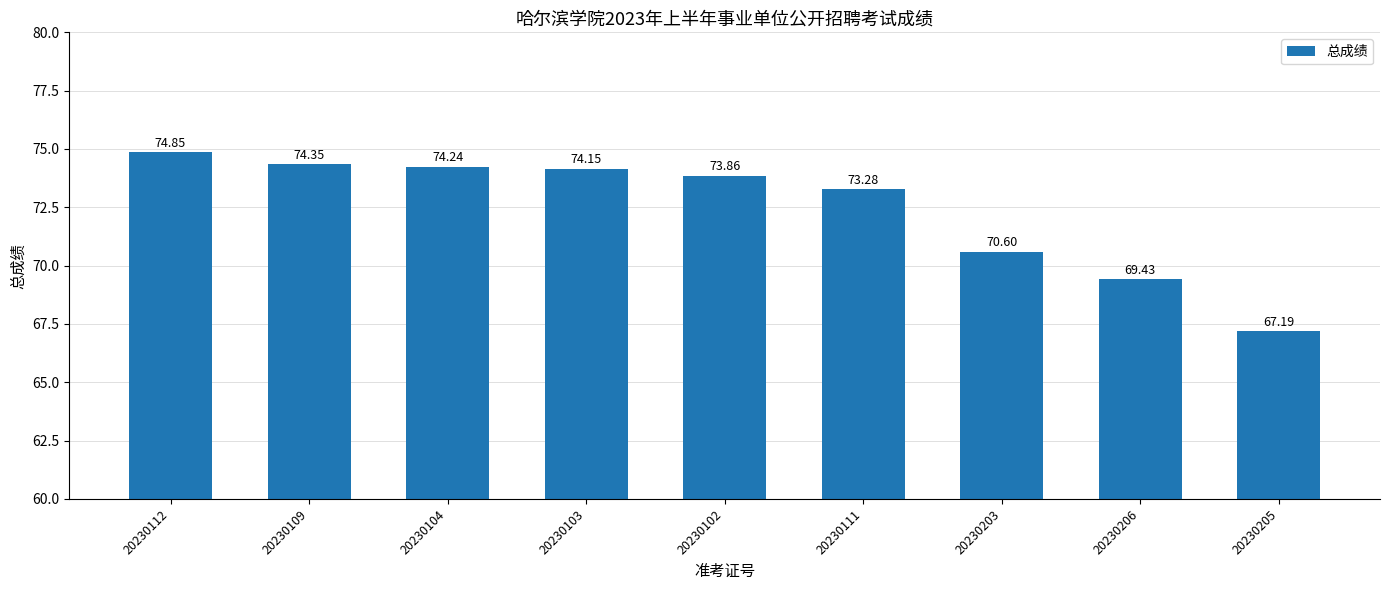

Are the bars horizontal?

No